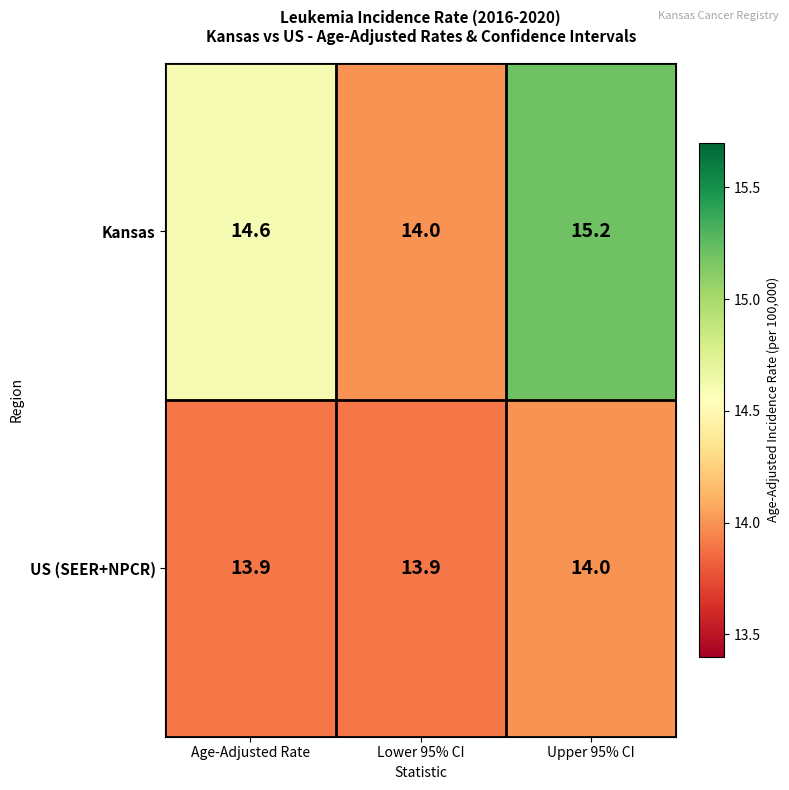

What is the sum of all Kansas values?

43.8